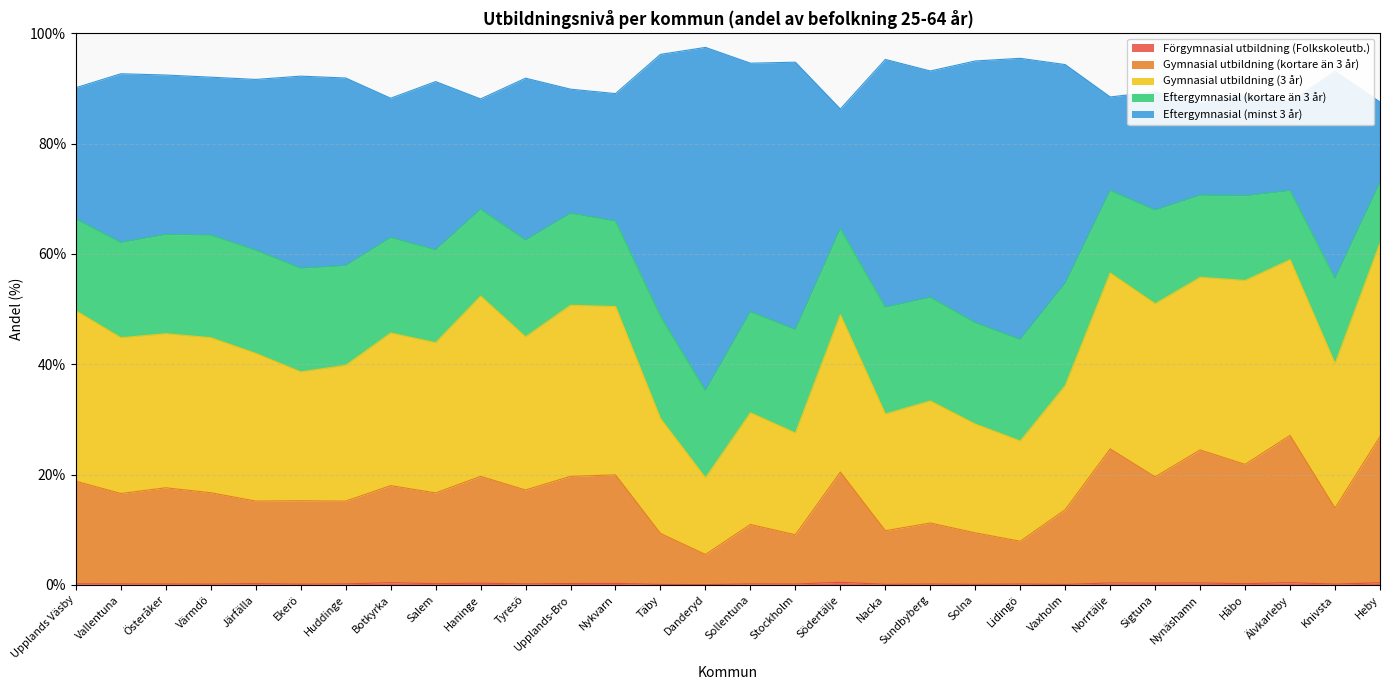

Is it true that Gymnasial utbildning (3 år) equals 117.0 at Älvkarleby?

False